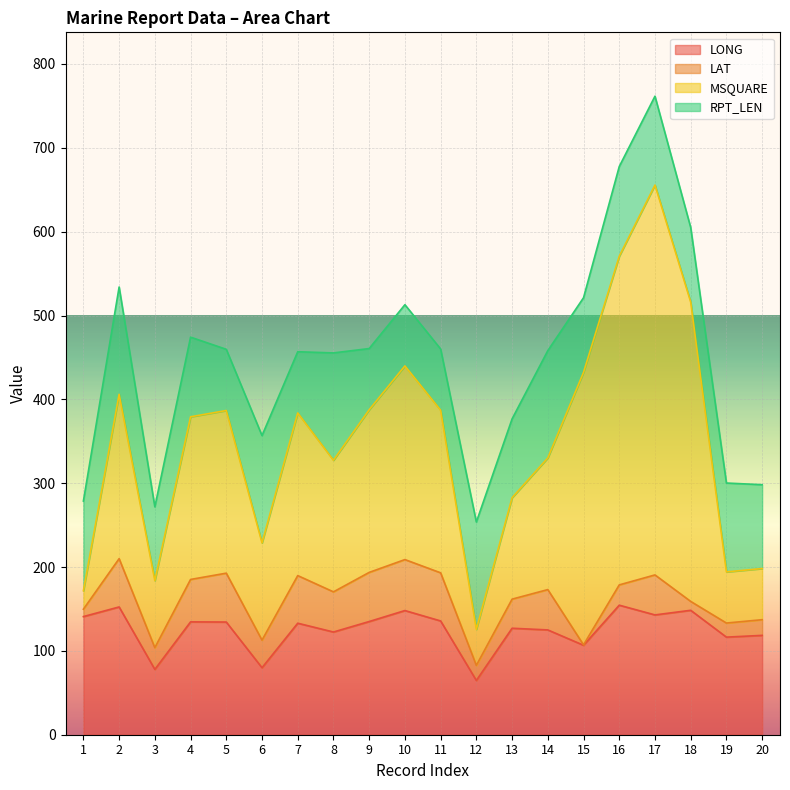

Reading left to right, what are all the values shown in this chart?

LONG: 1=140.9	2=152.4	3=77.9	4=134.6	5=134.4	6=79.9	7=133.0	8=122.5	9=135.0	10=148.1	11=135.7	12=64.7	13=127.0	14=125.0	15=106.7	16=154.5	17=142.9	18=148.4	19=116.4	20=118.5
LAT: 1=8.8	2=57.6	3=25.9	4=50.6	5=58.3	6=32.9	7=56.8	8=47.9	9=58.6	10=60.8	11=57.4	12=18.0	13=34.7	14=48.1	15=0.5	16=24.2	17=47.7	18=10.6	19=16.8	20=18.7
MSQUARE: 1=22.0	2=196.0	3=80.0	4=194.0	5=194.0	6=116.0	7=194.0	8=157.0	9=194.0	10=231.0	11=194.0	12=43.0	13=121.0	14=157.0	15=325.0	16=392.0	17=465.0	18=357.0	19=61.0	20=61.0
RPT_LEN: 1=107.0	2=128.0	3=88.0	4=95.0	5=73.0	6=128.0	7=73.0	8=128.0	9=73.0	10=73.0	11=73.0	12=128.0	13=94.0	14=128.0	15=89.0	16=107.0	17=106.0	18=89.0	19=106.0	20=100.0